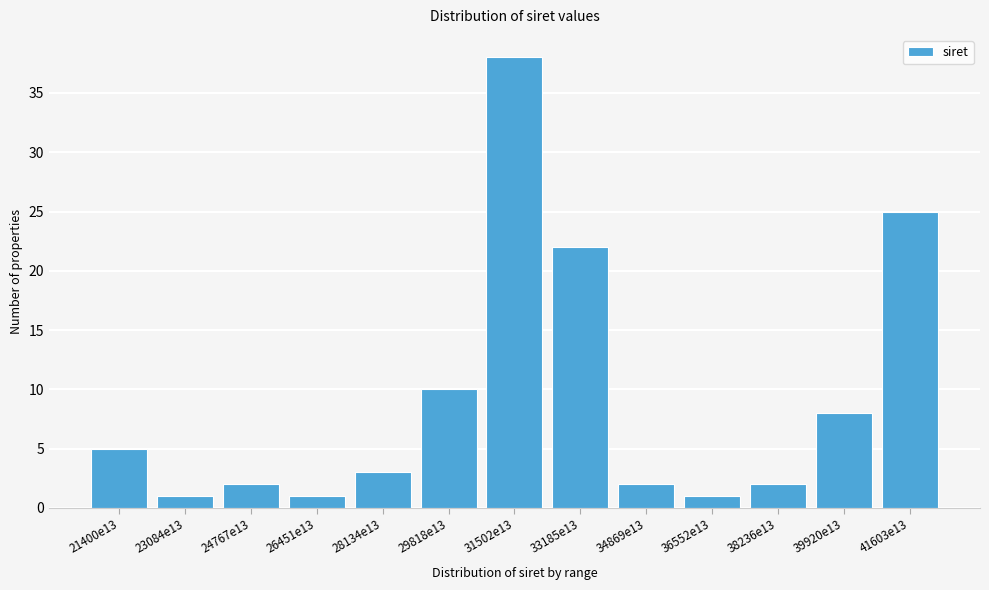

Reading left to right, transcribe all the data shown in this chart.

5	1	2	1	3	10	38	22	2	1	2	8	25